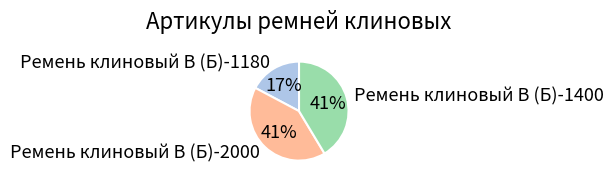

To the nearest percent, what percentage of the pie is Ремень клиновый В (Б)-1180?

17%